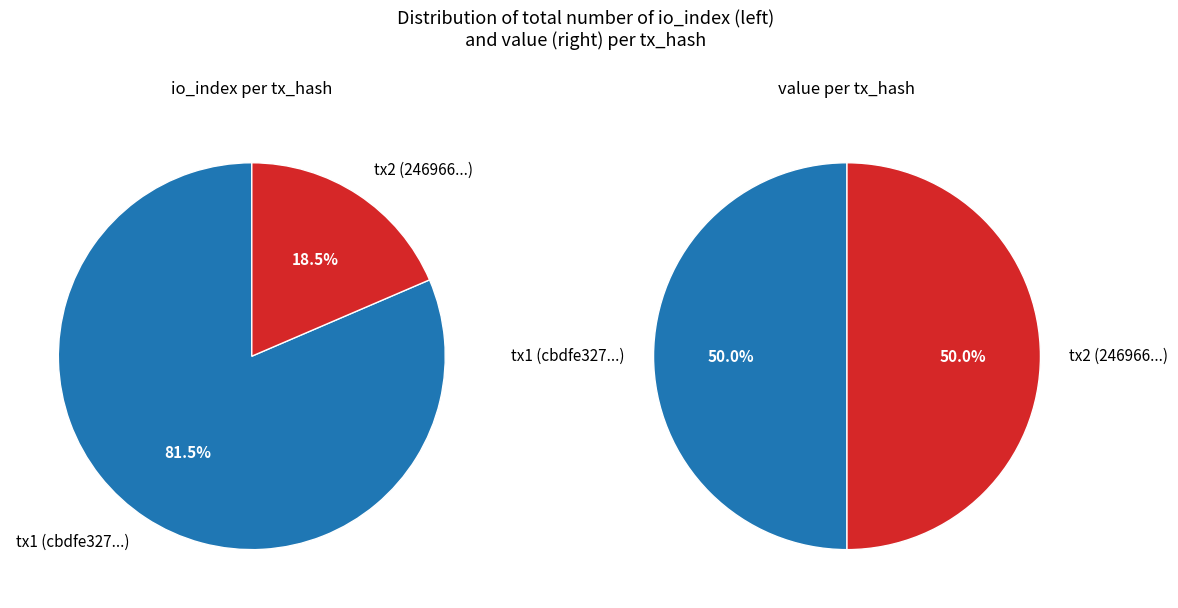

How many slices are in this pie chart?

2